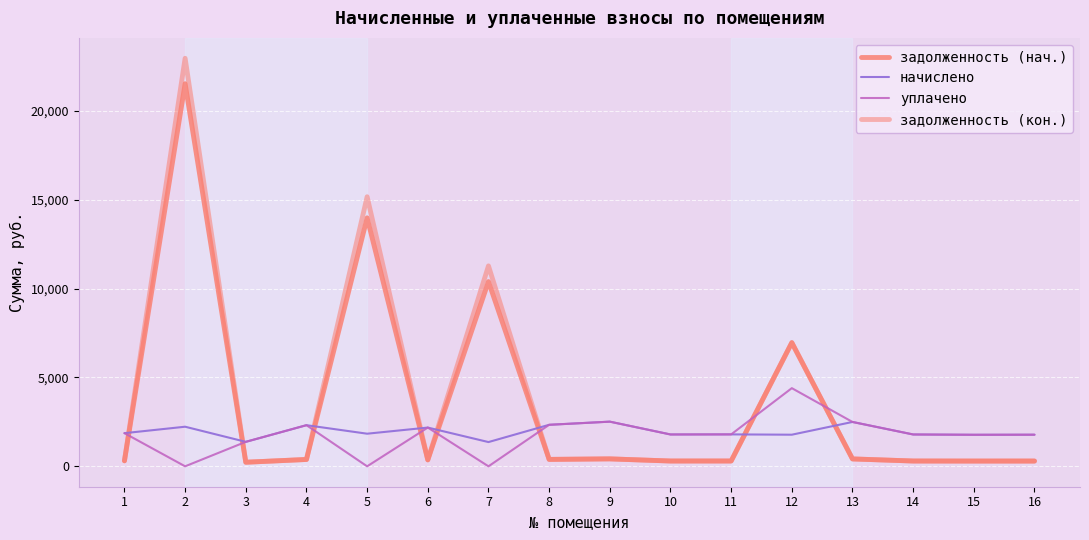

The value of начислено at 1 is 1866.2. True or false?

True